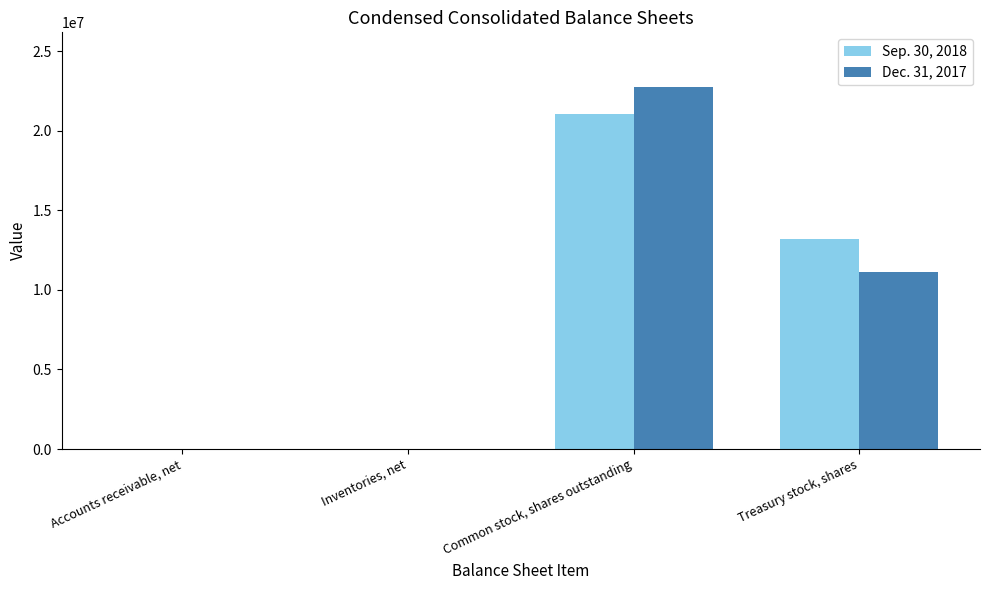

Are the bars grouped side by side (vs. stacked)?

Yes